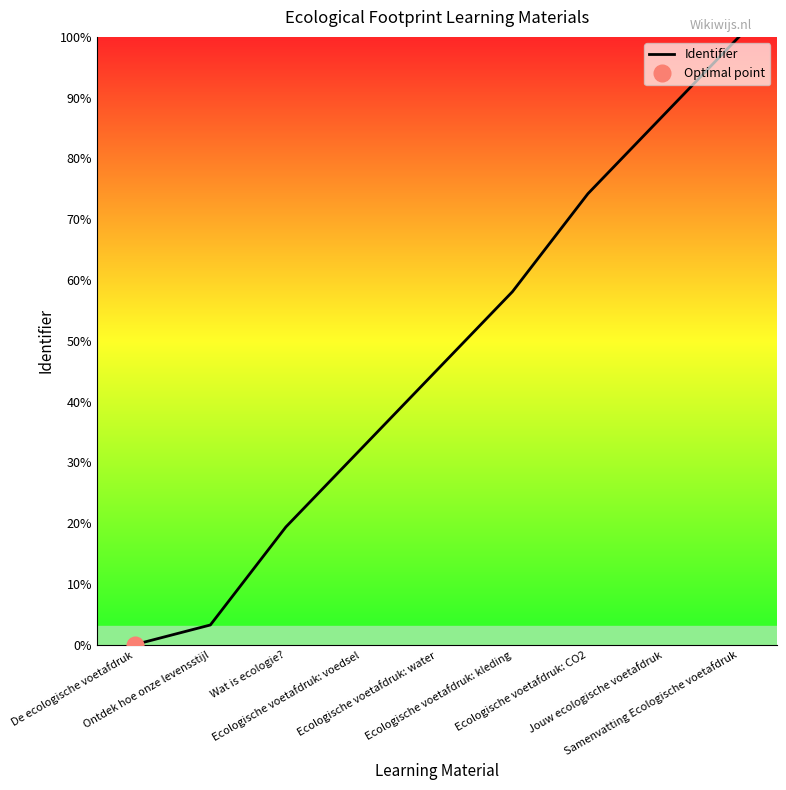

What is the change in value from De ecologische voetafdruk to Jouw ecologische voetafdruk?

+87.1